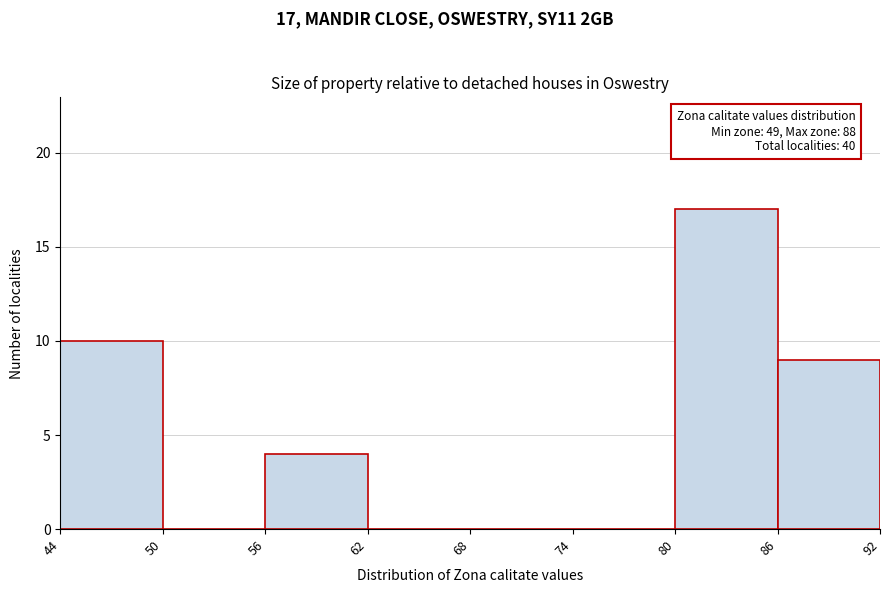

Which range on the x-axis has the tallest bar?

80 to 86